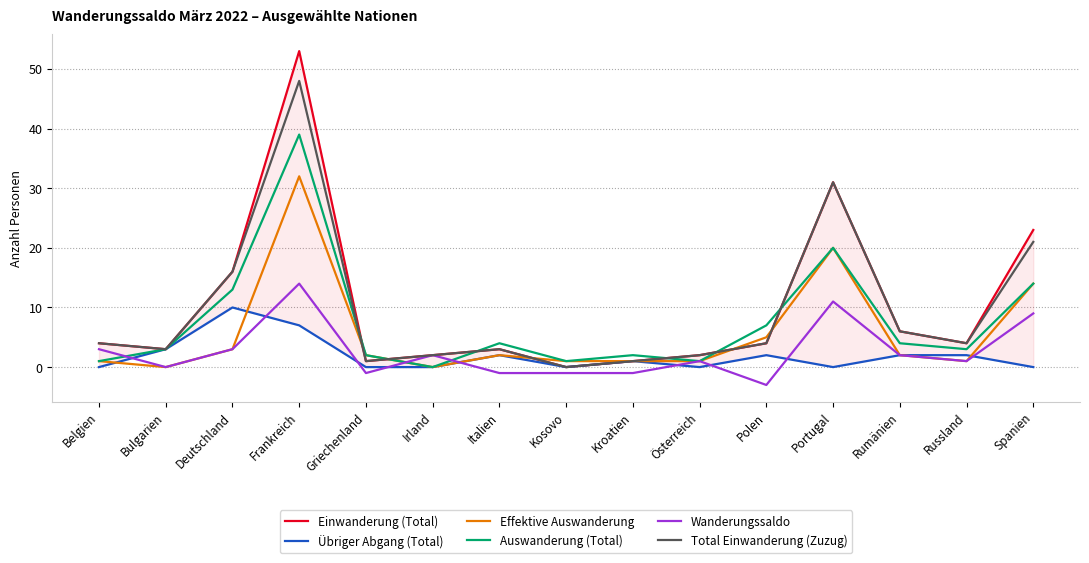

The Übriger Abgang (Total) series shows 1 at Rumänien. True or false?

False